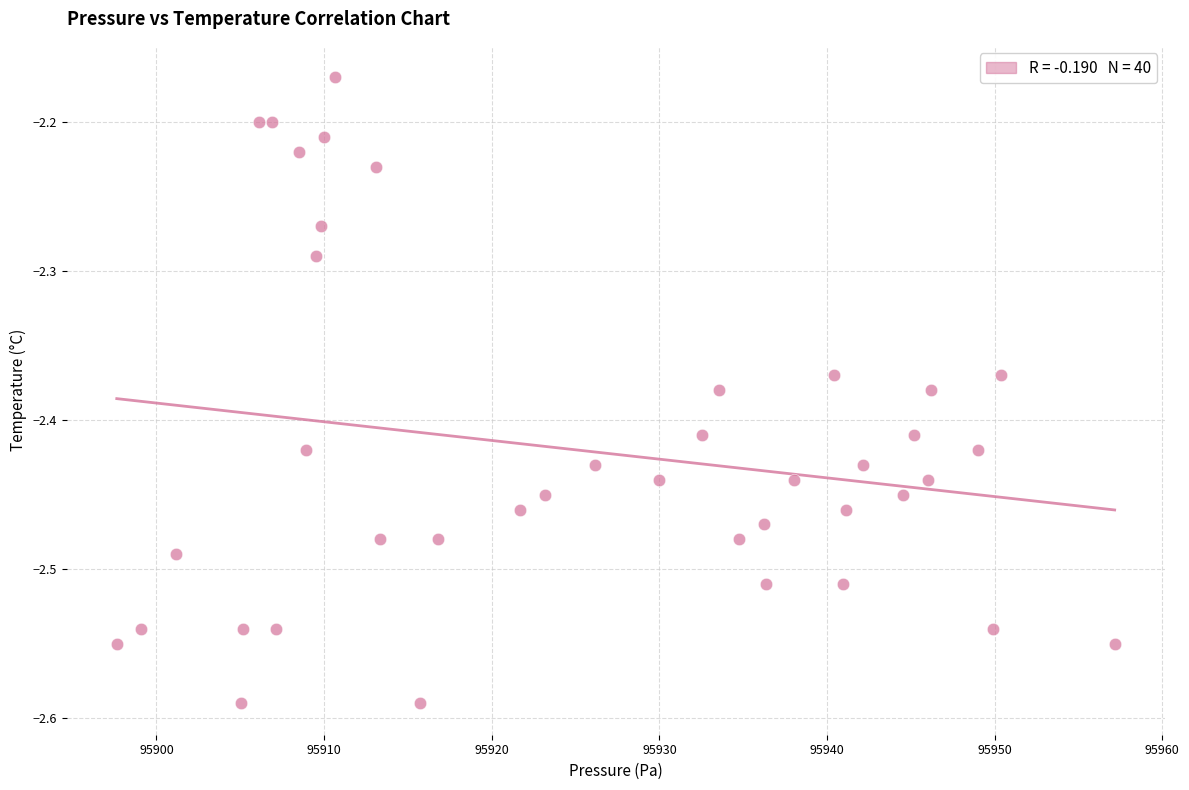

What is the range of X values (max minus min)?

59.5